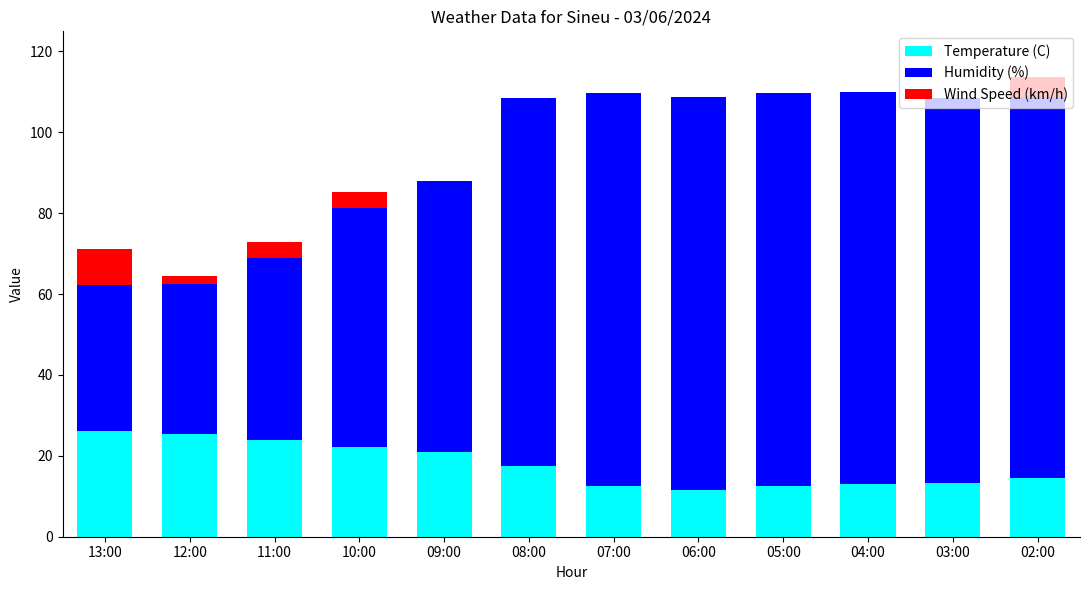

What is the total value across all series at 04:00?

110.0